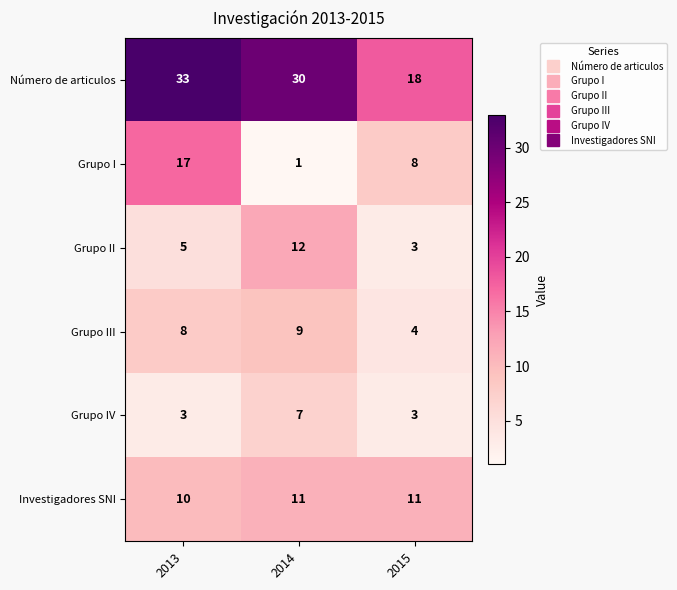

Which series changed the most between 2013 and 2014?

Grupo I